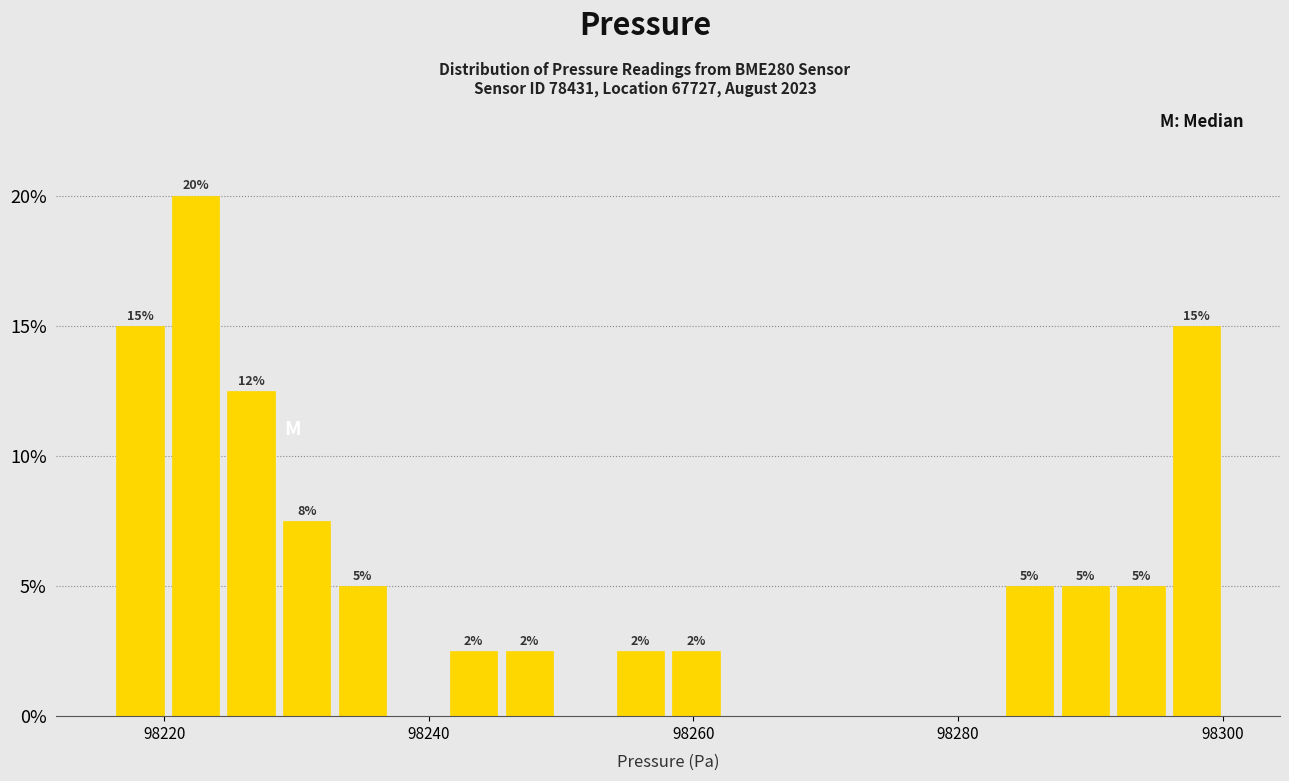

Around what value on the x-axis is the tallest bar? Give the approximate position of its centre, as read against the axis.

98222